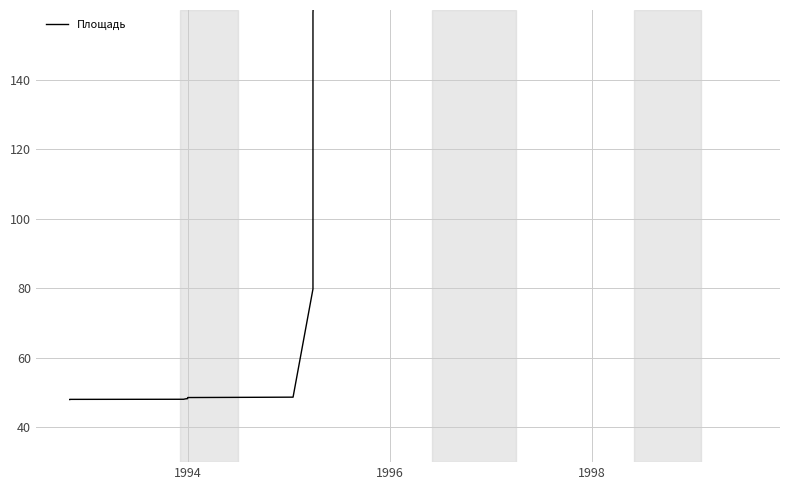

What is the value of the 17th point from the left?

171.7